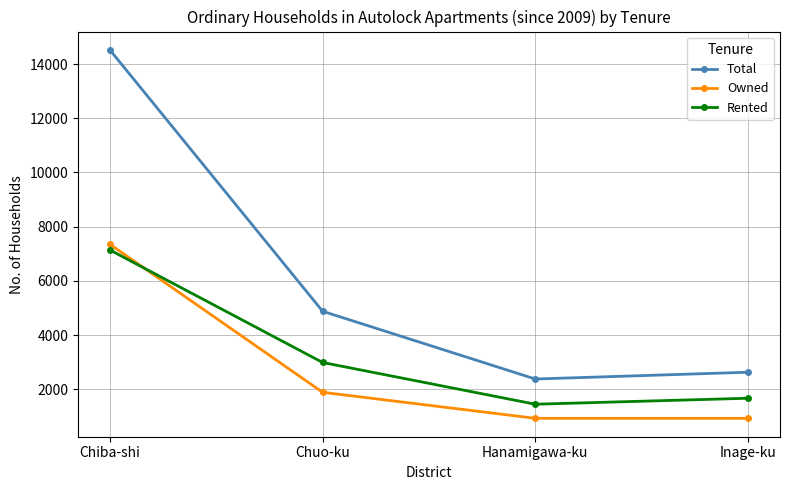

What is the label of the 4th point from the left?

Inage-ku